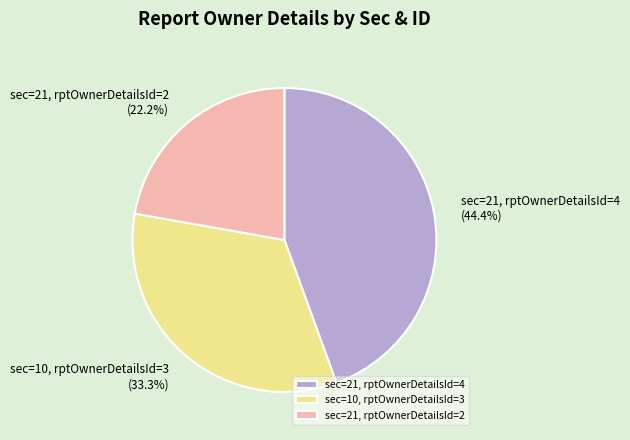

Is there a majority slice in this chart?

No